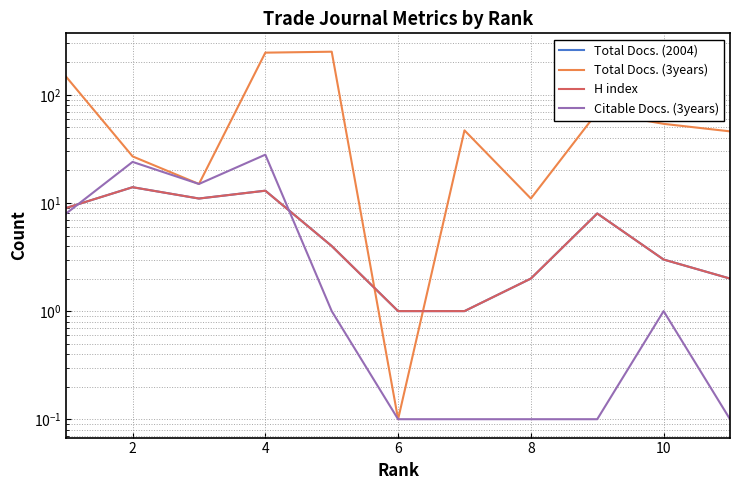

What are all the series names shown in the legend?

Total Docs. (2004), Total Docs. (3years), H index, Citable Docs. (3years)